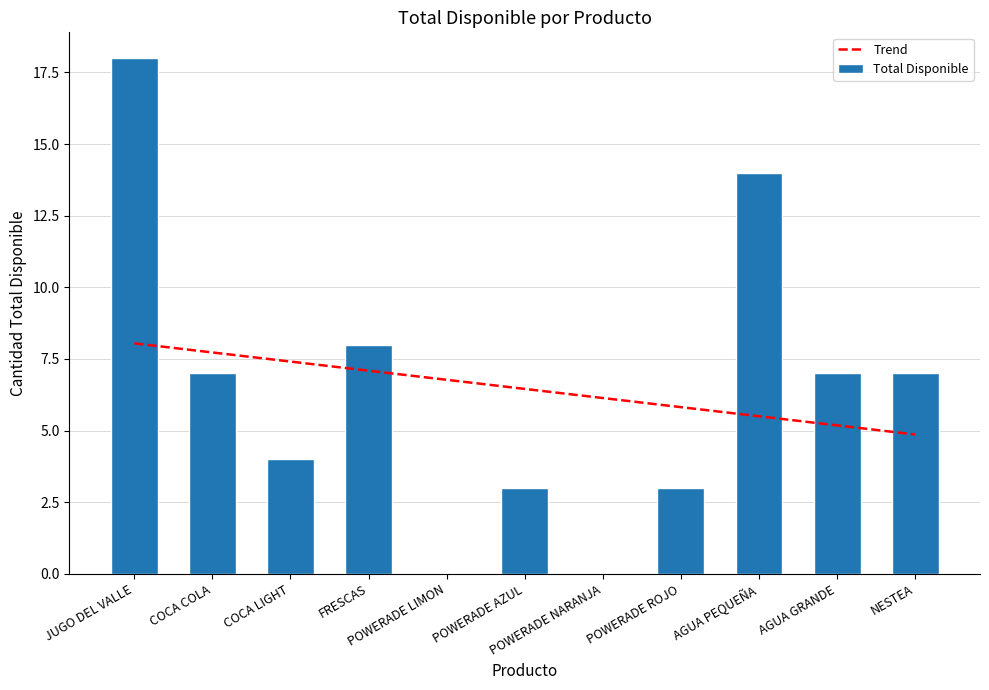

The value of Trend at POWERADE NARANJA is 6.1. True or false?

True